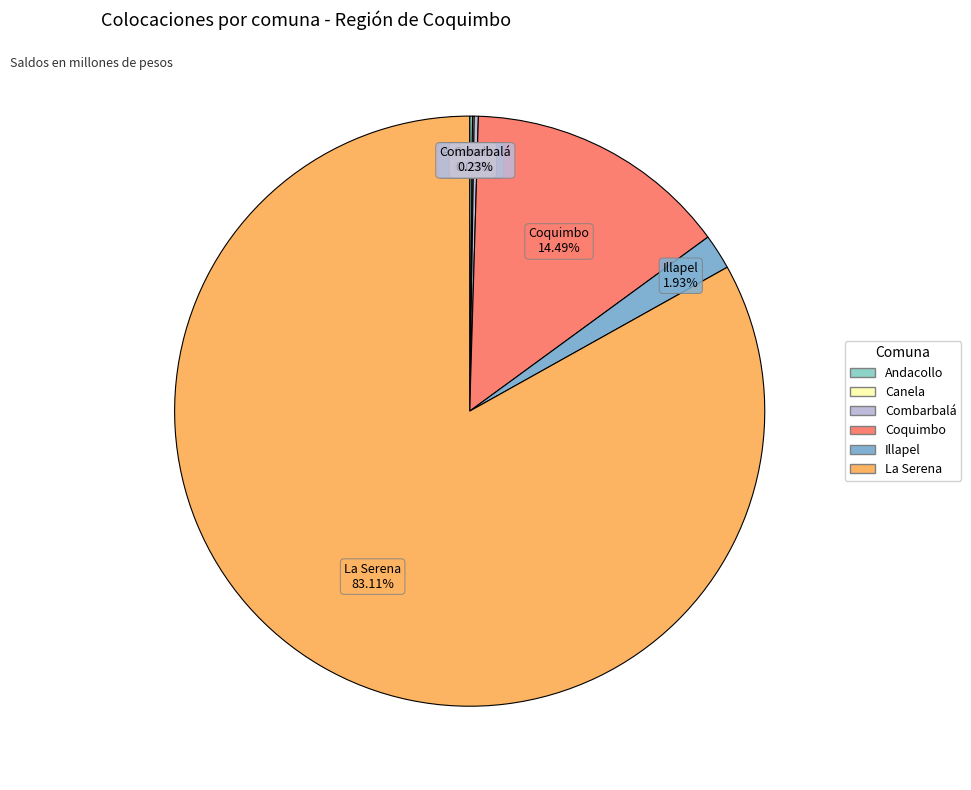

Between Illapel and Coquimbo, which is larger?

Coquimbo